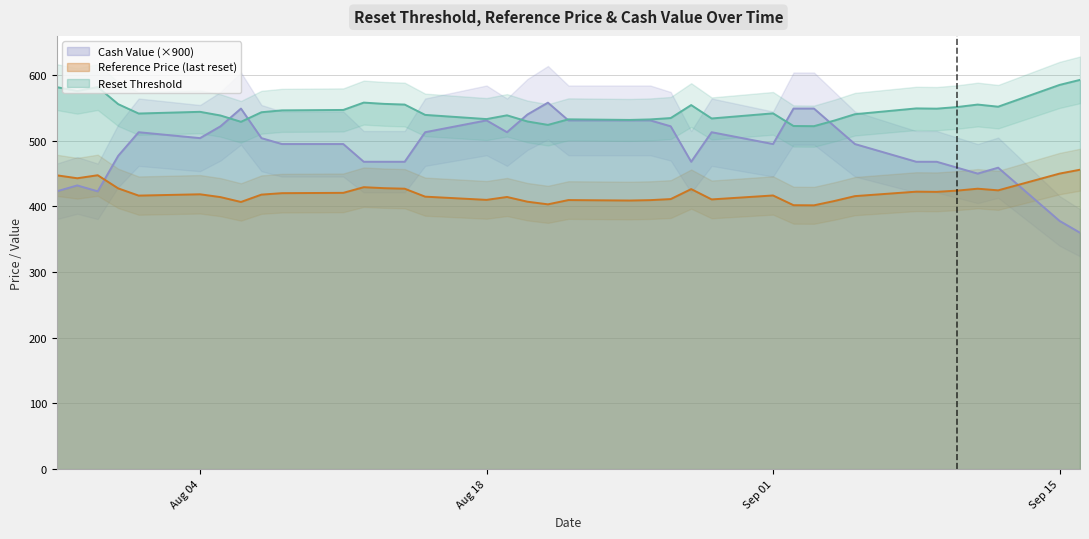

What is the lowest value of the Cash Value (×900) series?

360.0